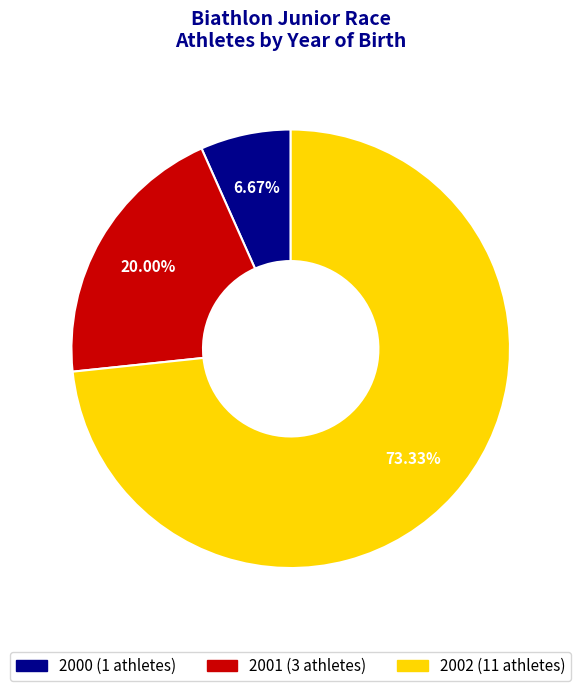

How many slices are in this pie chart?

3